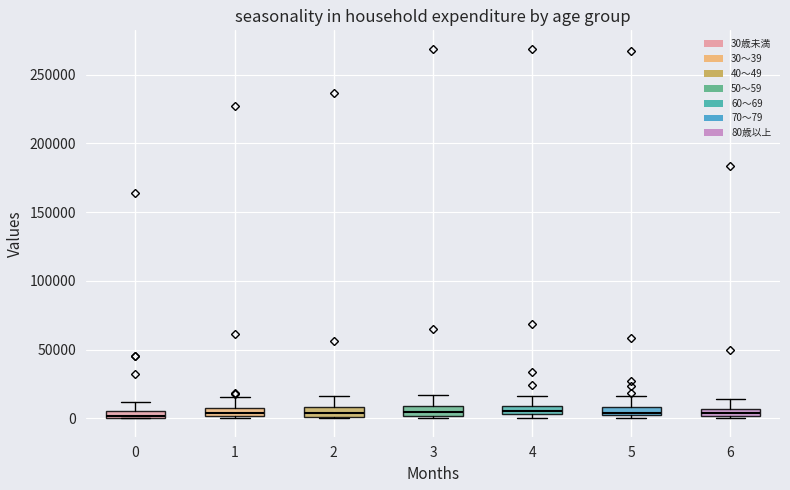

Where is the upper edge of the box at x = 5 on the y-axis? The values are not printed on the chart, so give them approximately, as read against the axis.

10000